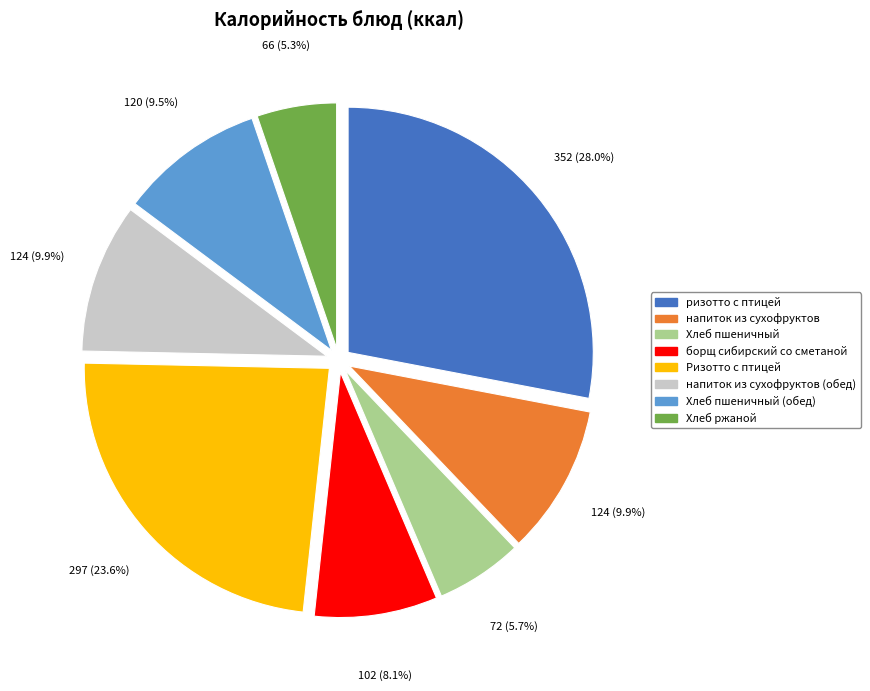

How many segments does this pie chart have?

8